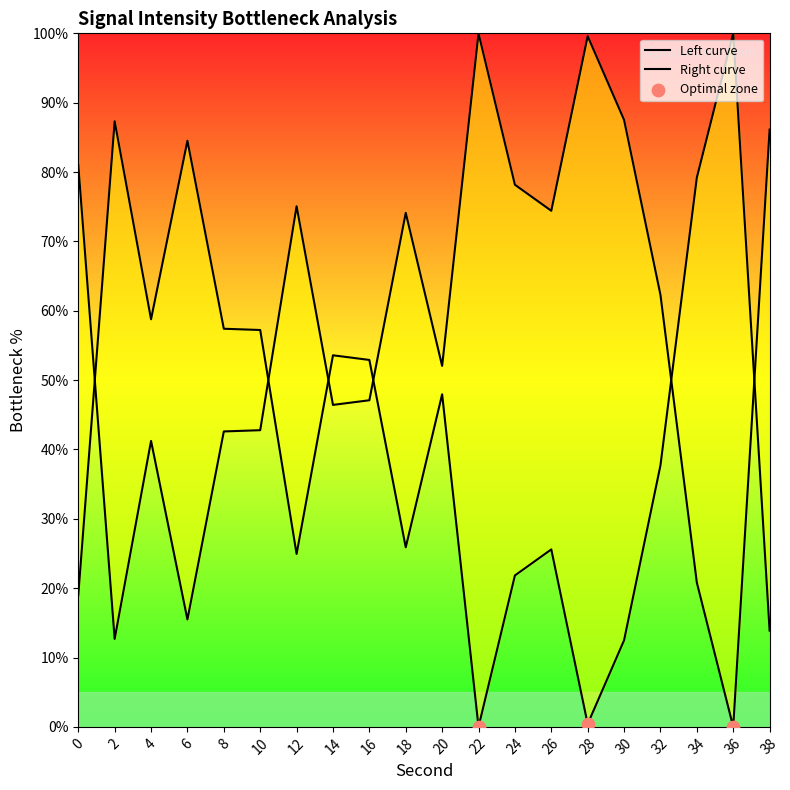

What is the ratio of the value at 16 to the value at 20?

1.1